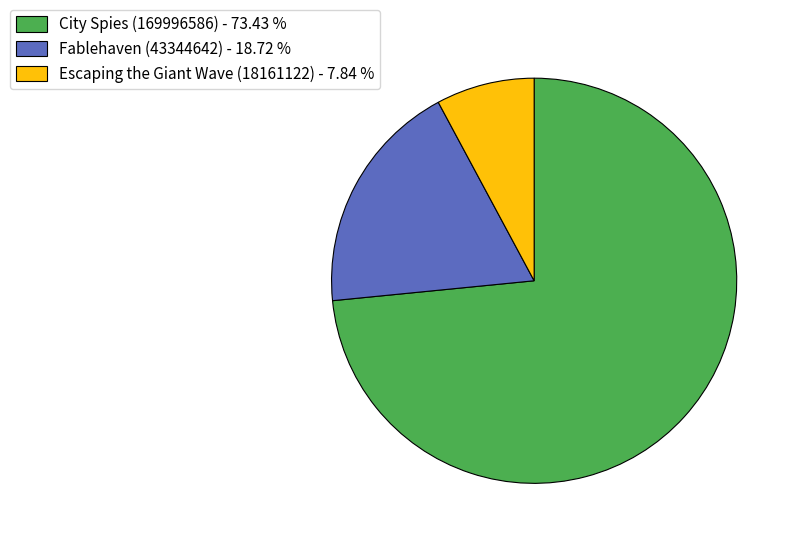

Is it true that Escaping the Giant Wave (18161122) is 1% of the pie?

False